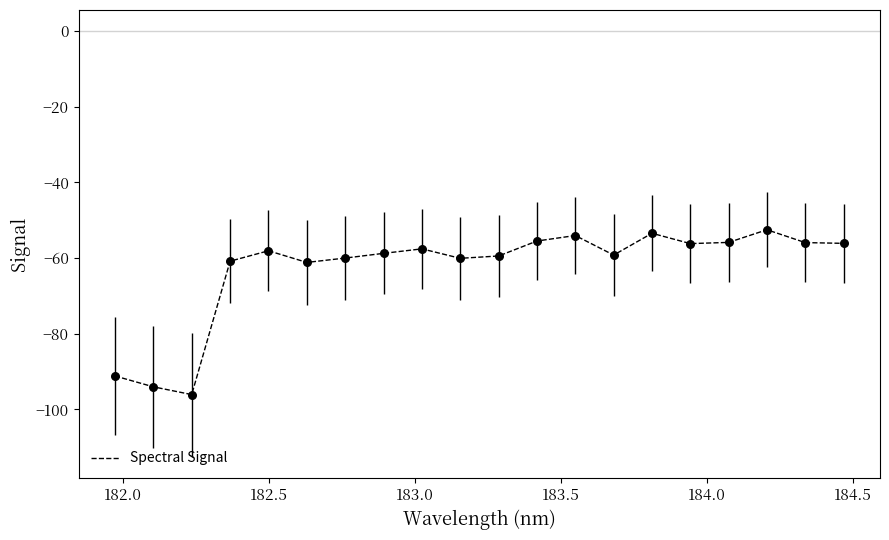

What is the difference between the maximum and minimum values?

43.6